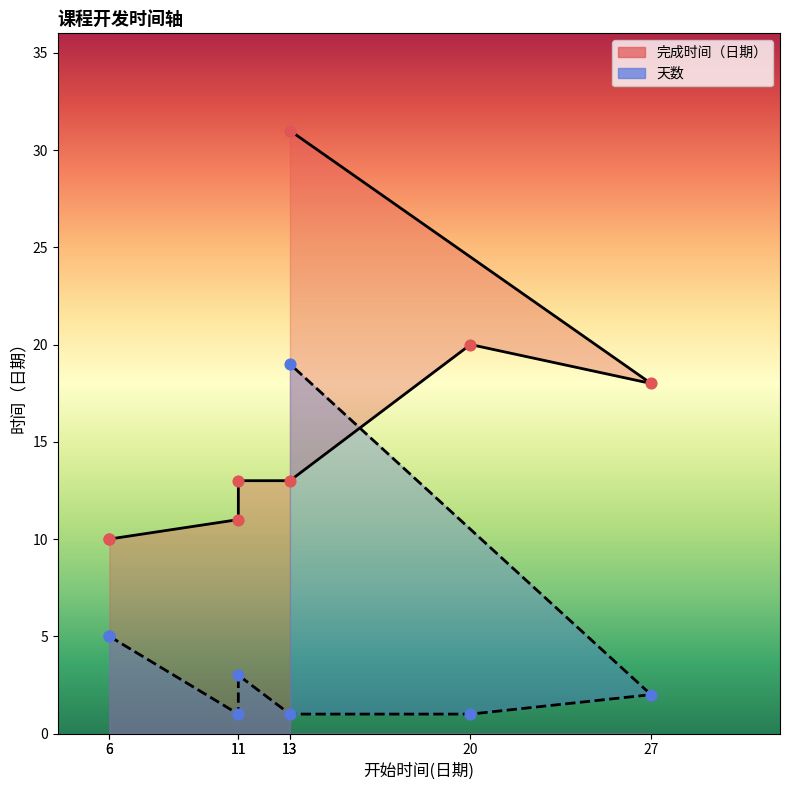

Which series has the widest spread of Y values?

完成时间（日期）